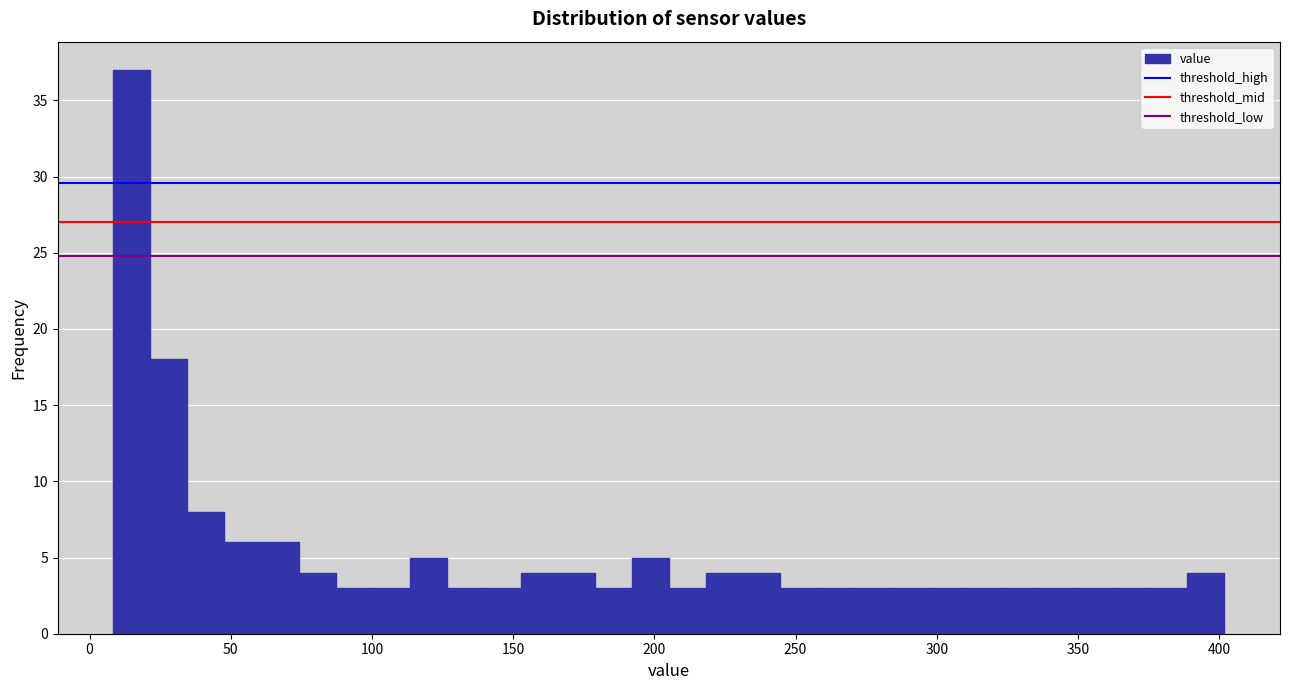

Read against the x-axis, roughly where is the centre of the tallest bar?

15